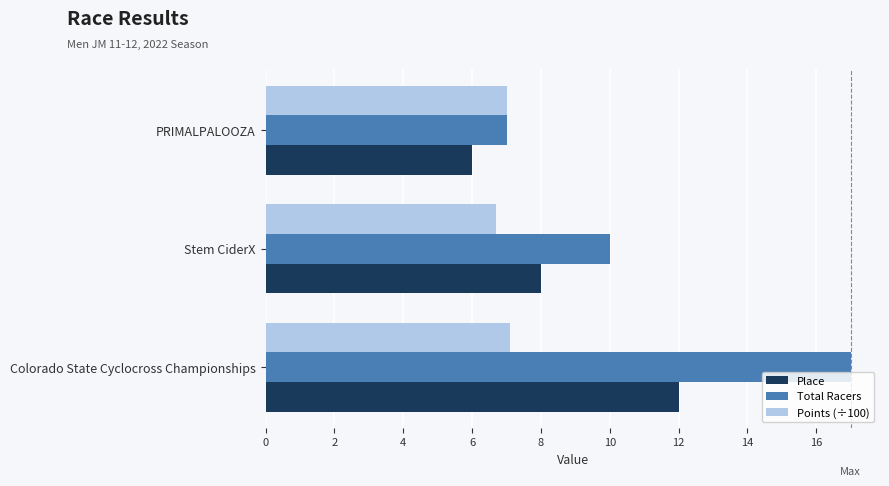

True or false: Points (÷100) has a value of 6.7 at Stem CiderX.

True